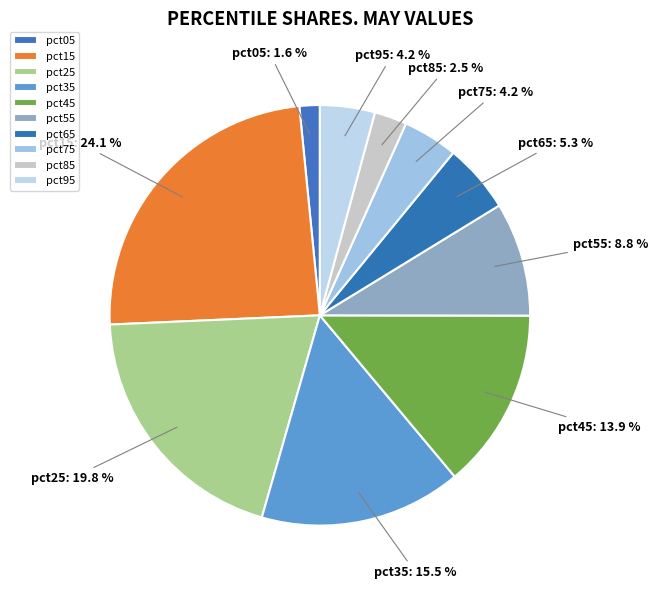

Combined, do pct25 and pct65 account for over 50%?

No